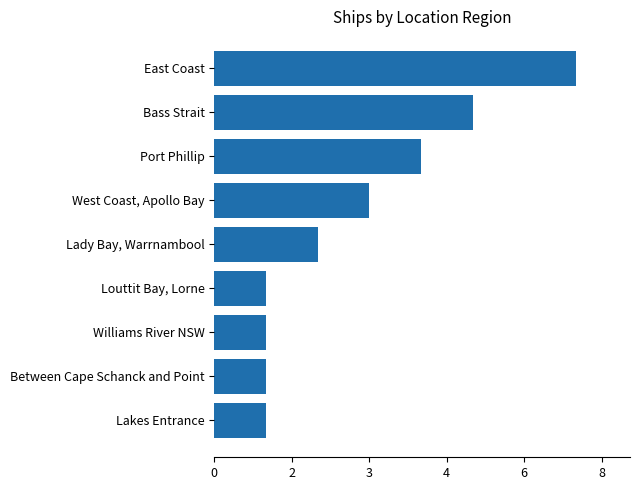

What is the difference between the second highest and second lowest values?

4